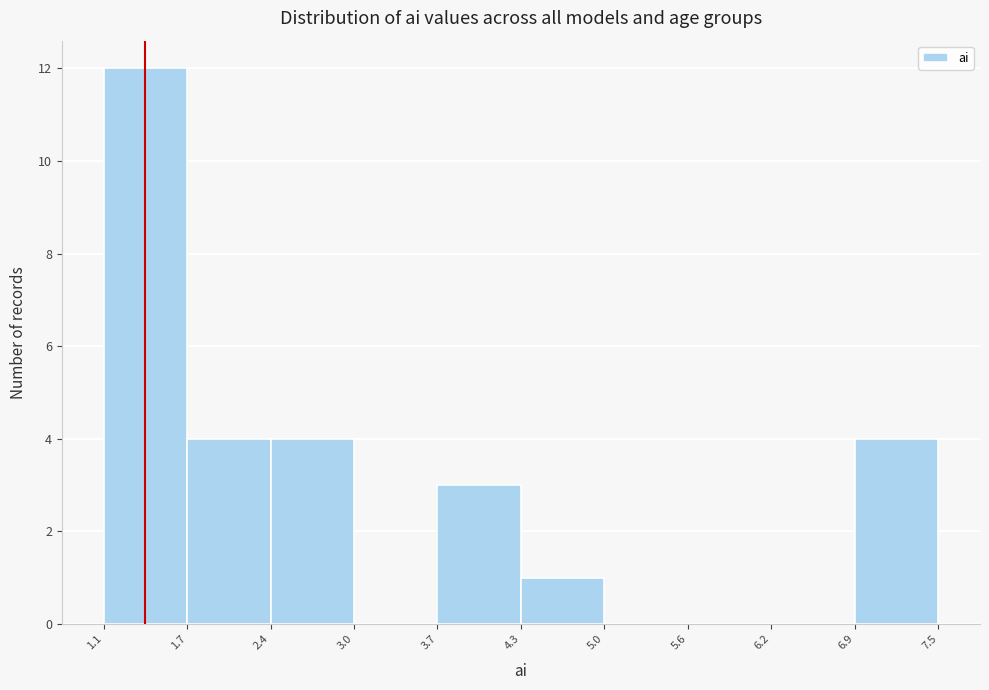

How tall is the bar that spans 2.4 to 3.0 on the x-axis? The values are not printed on the chart, so give them approximately, as read against the axis.

4